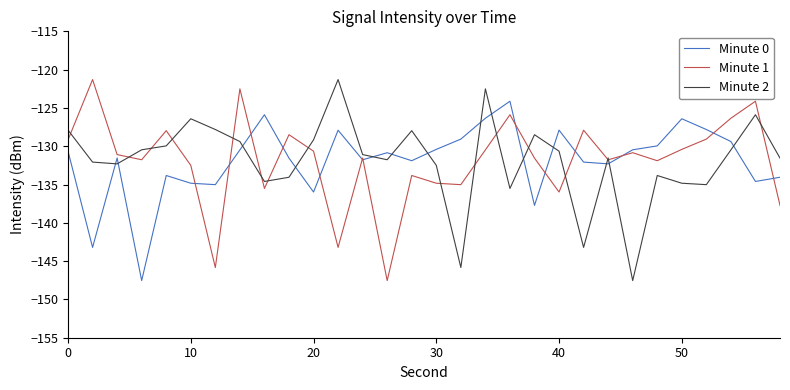

What is the maximum value shown in the chart?

-121.3